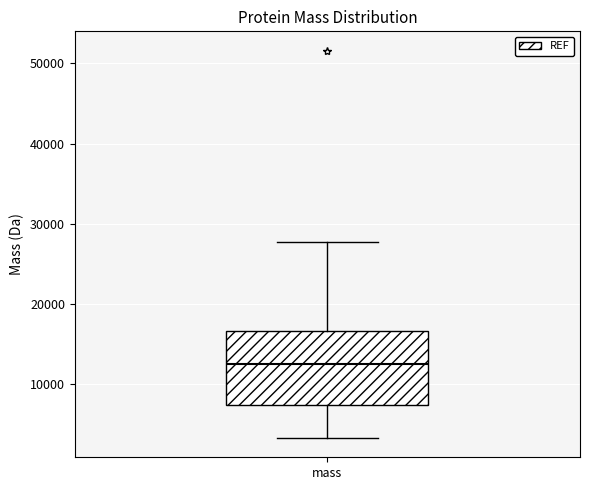

Read this box plot against the y-axis: the position of the median line, the range covered by the box, and the ends of both whiskers. The values are not printed on the chart, so give them approximately, as read against the axis.

median 12000, box 7000 to 17000, whiskers 3000 to 28000